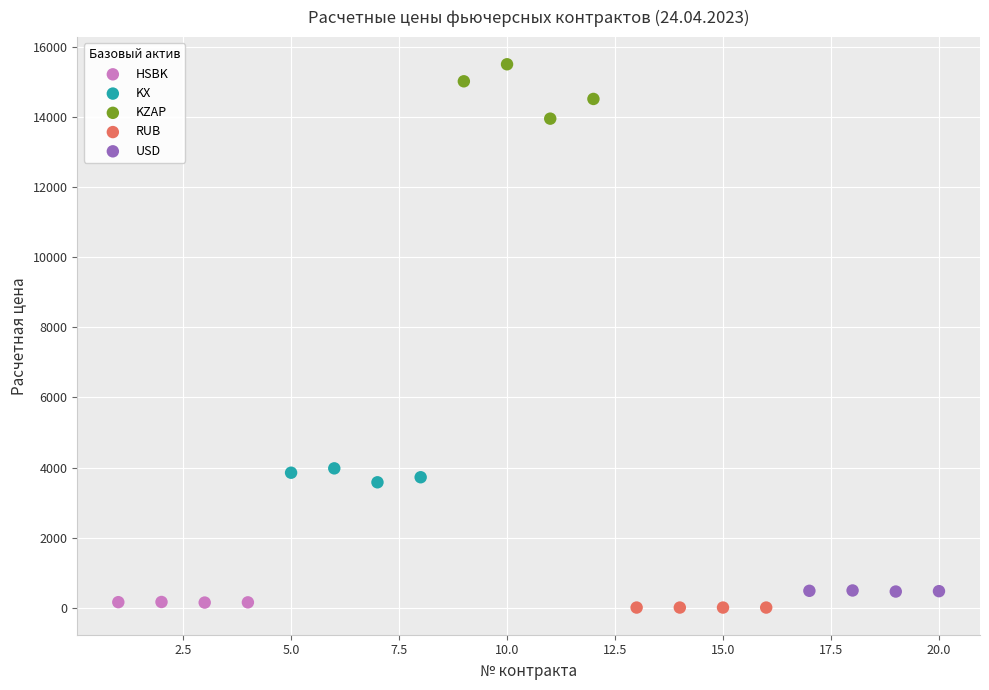

Which series contains the highest Y value?

KZAP